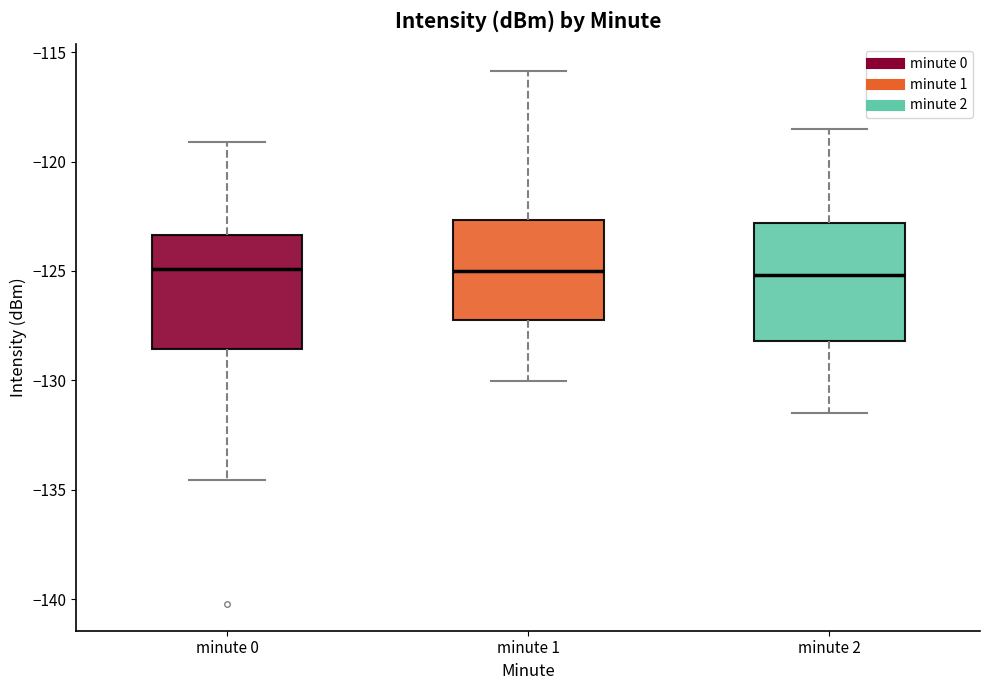

Reading left to right, transcribe this box plot: for each box, give where its median line is, the range the box spans, and where its two whiskers end, as read against the y-axis. The values are not printed on the chart, so give them approximately, as read against the axis.

minute 0: median -125.0, box -128.5 to -123.5, whiskers -134.5 to -119.0
minute 1: median -125.0, box -127.0 to -122.5, whiskers -130.0 to -116.0
minute 2: median -125.0, box -128.0 to -123.0, whiskers -131.5 to -118.5